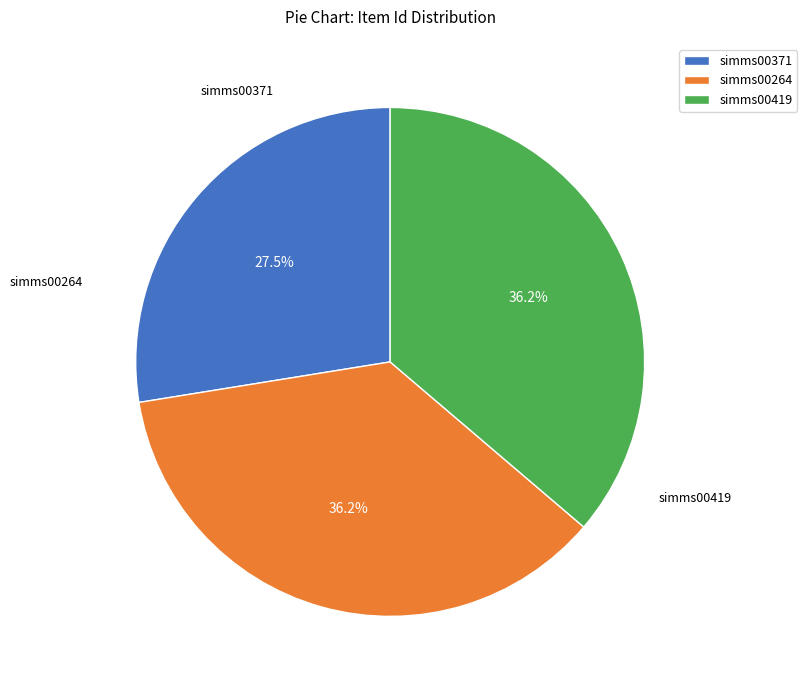

How many slices are in this pie chart?

3